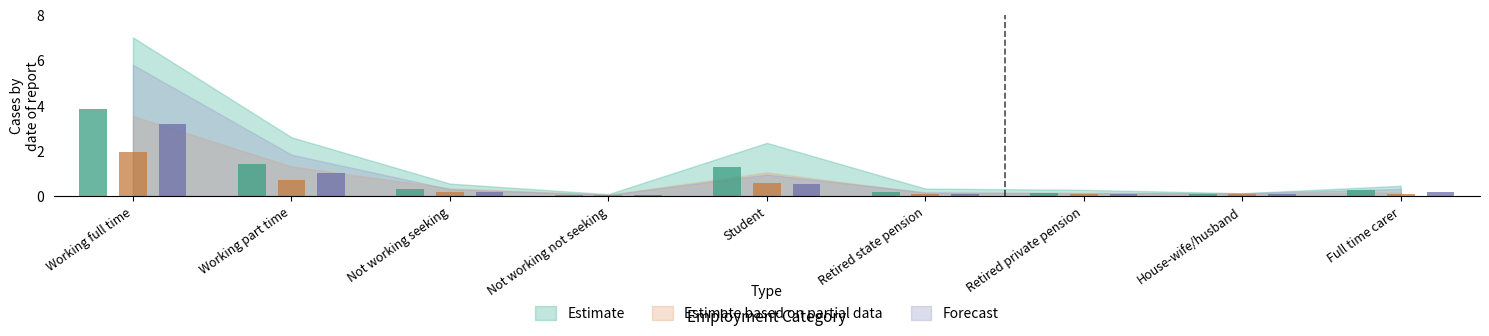

Where is Forecast nearest to the value 1?

Working part time